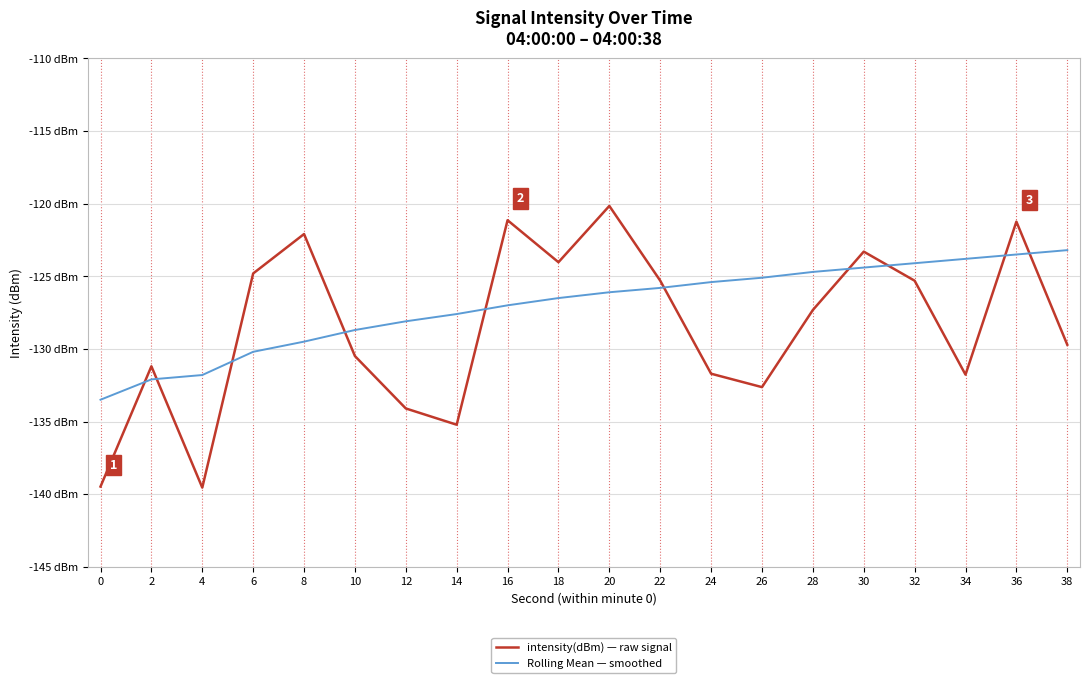

Is it true that Rolling Mean — smoothed equals -56.2 at 34?

False